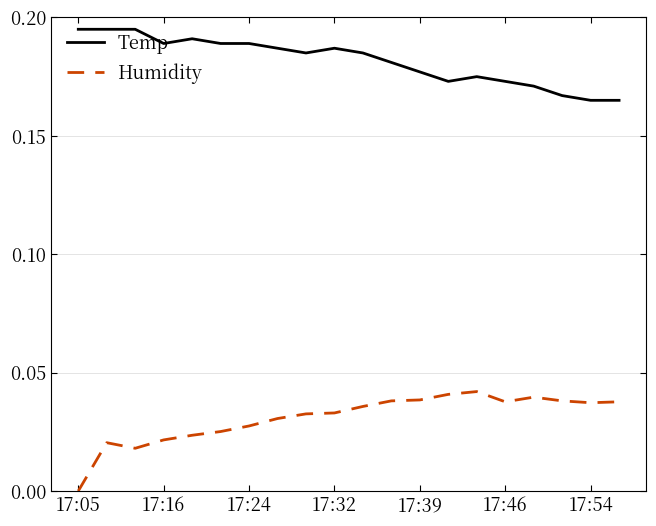

Rank the series by their maximum value, from lowest to highest.

Humidity, Temp